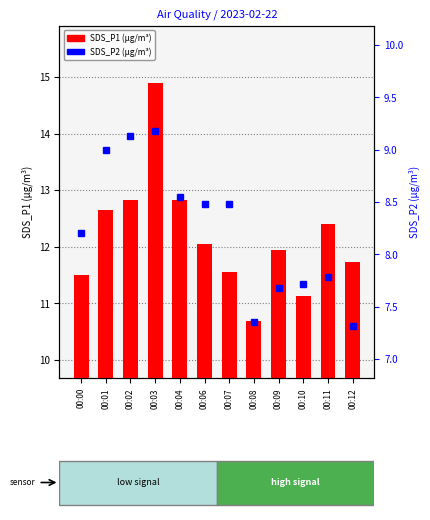

Which series has the largest range (max minus min)?

SDS_P1